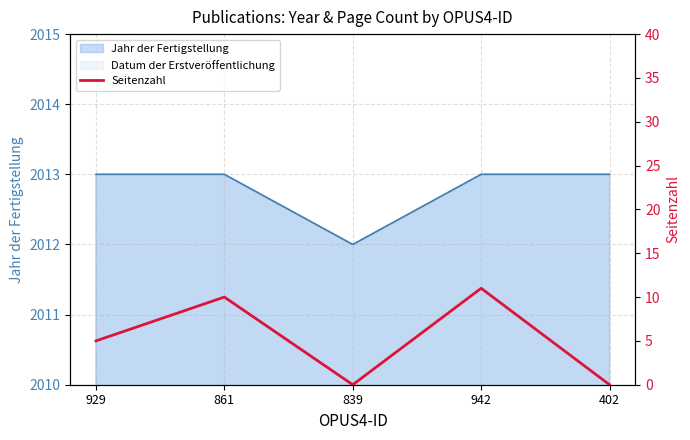

Reading left to right, what are all the values shown in this chart?

929=5	861=10	839=0	942=11	402=0